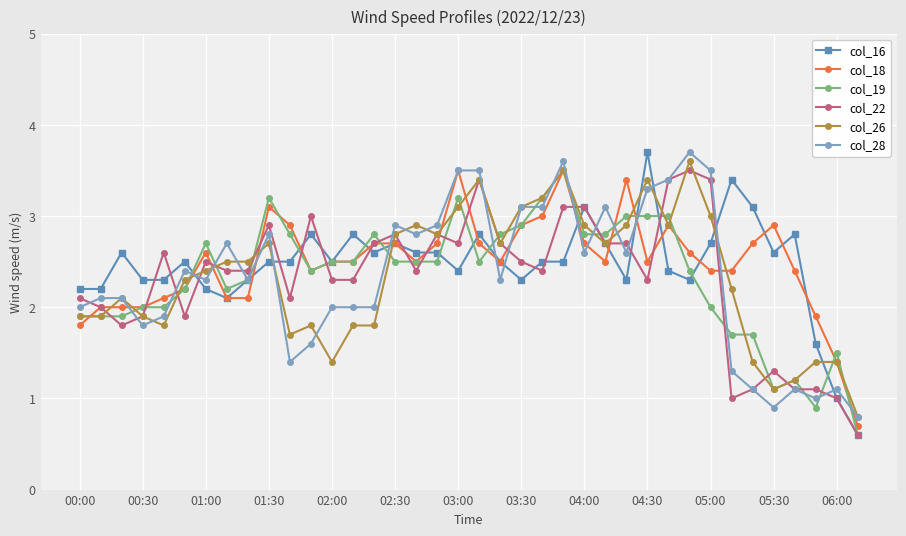

What is the value of the col_19 point at the 37th from the left?

1.5